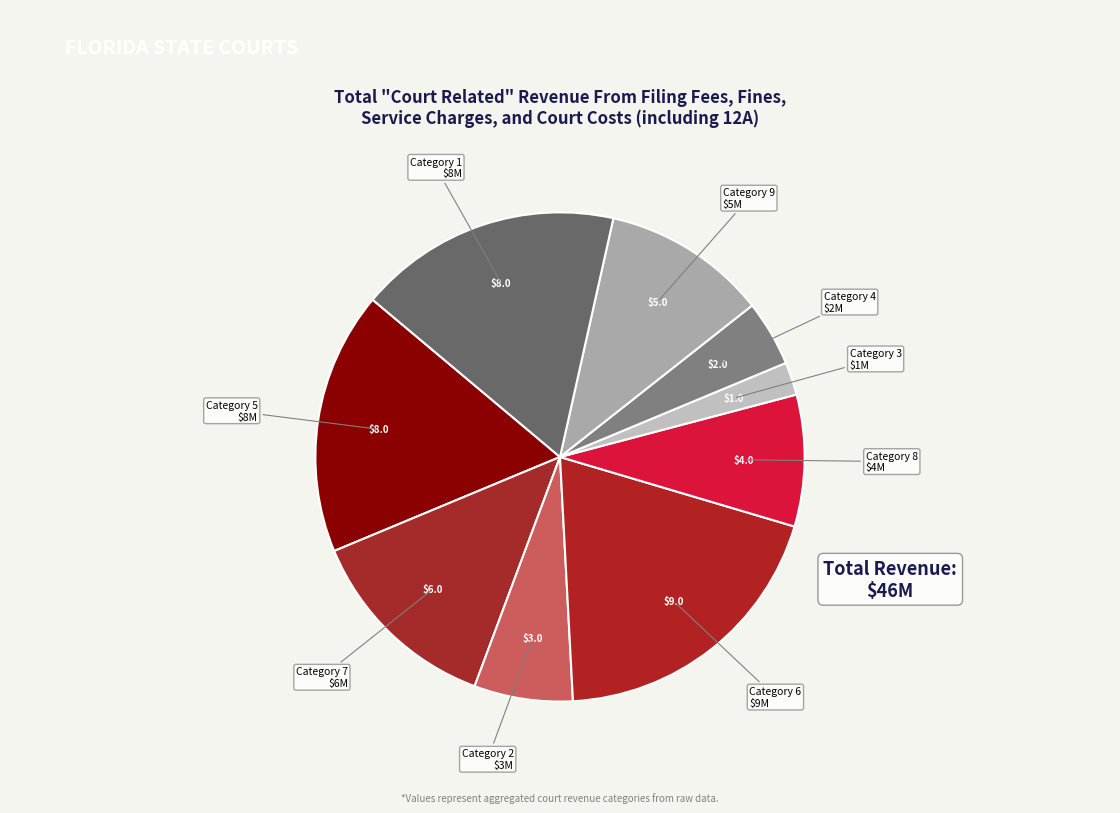

How many slices are in this pie chart?

9